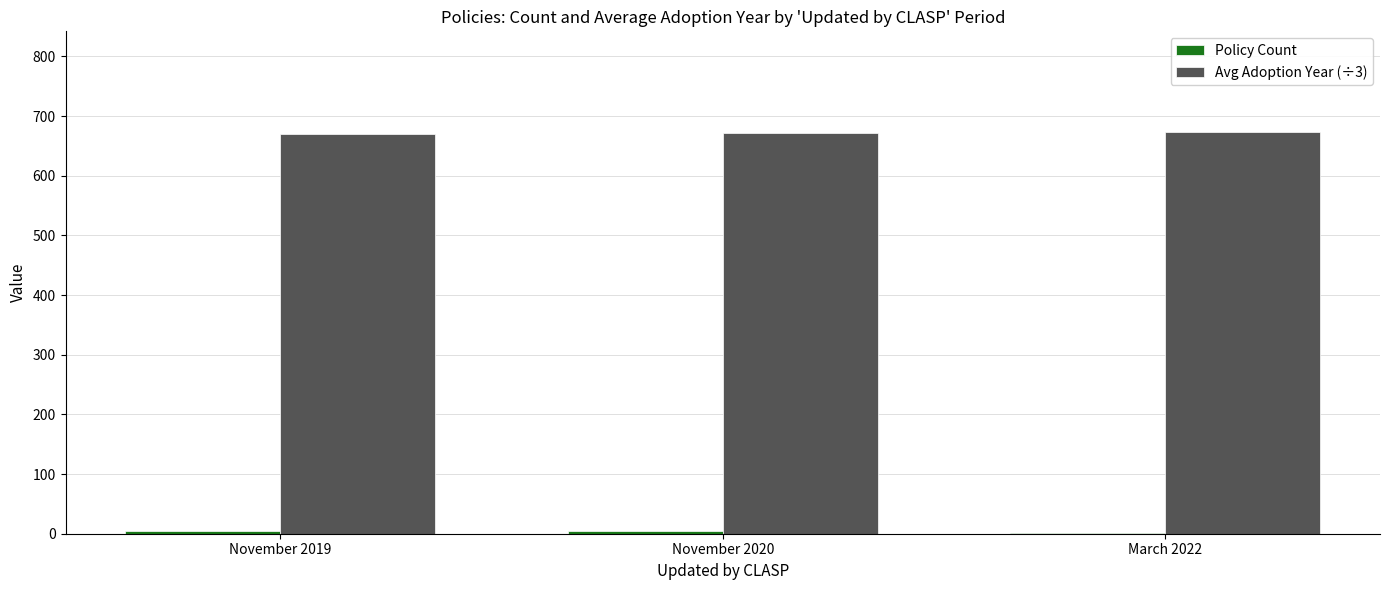

The Avg Adoption Year (÷3) series shows 670.0 at November 2019. True or false?

True